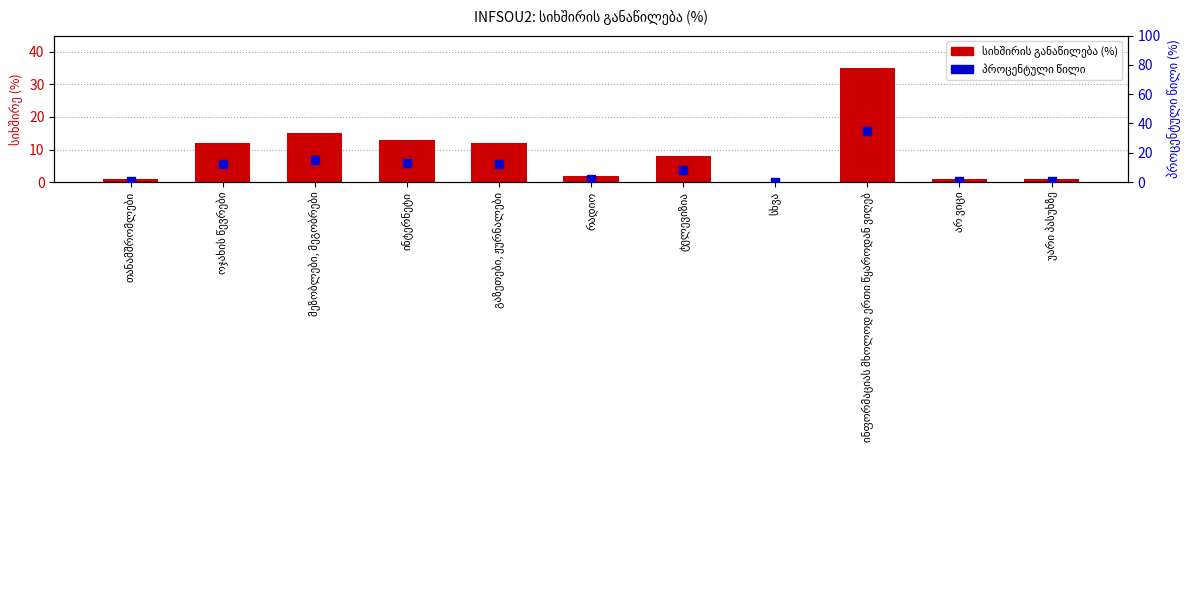

What is the total value across all series at გაზეთები, ჟურნალები?

24